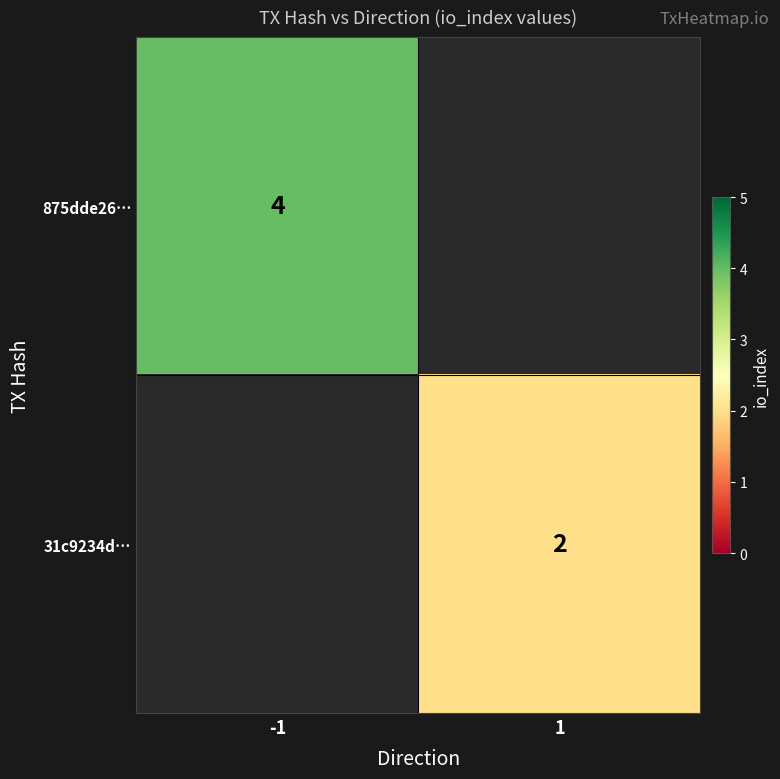

True or false: 31c9234d… has a value of 2 at 1.

True